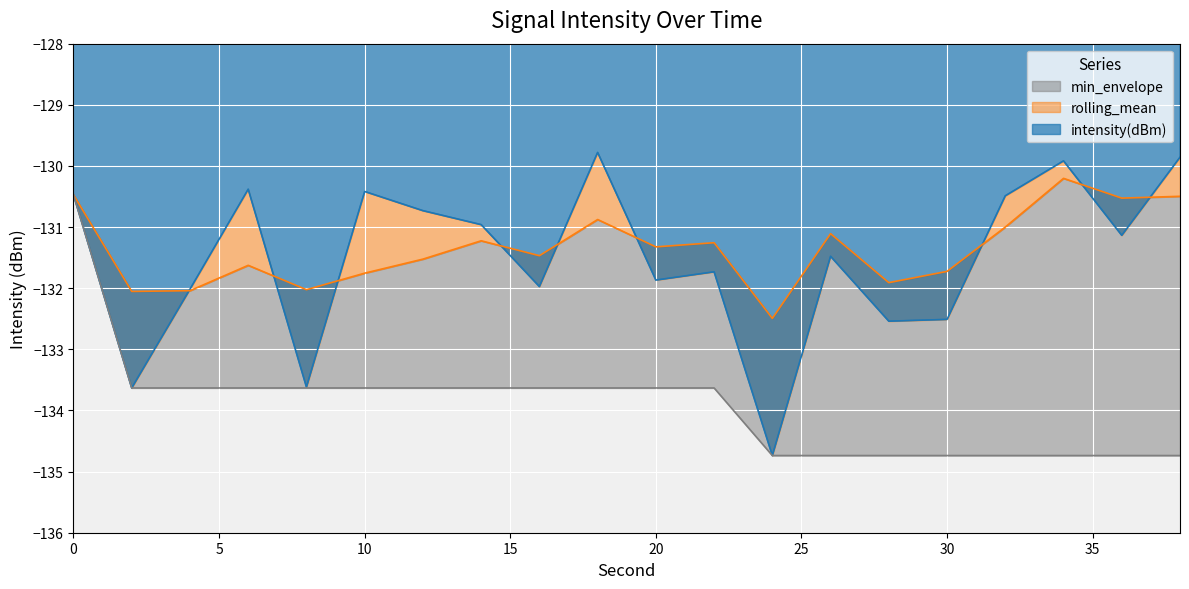

Rank the series at 16 from highest to lowest value.

rolling_mean, intensity(dBm), min_envelope